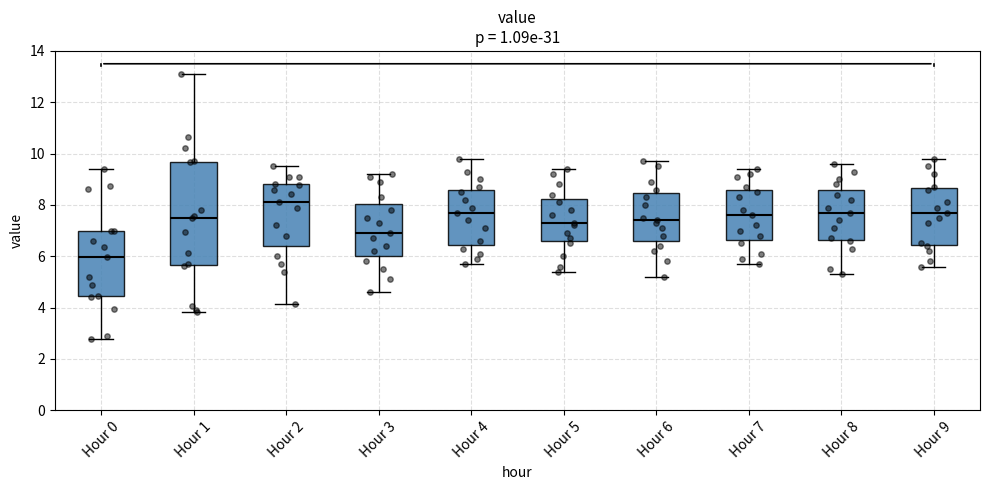

Reading left to right, read every box against the y-axis: the position of its median line, the range the box covers, and the ends of its whiskers. The values are not printed on the chart, so give them approximately, as read against the axis.

Hour 0: median 6.0, box 4.4 to 7.0, whiskers 2.8 to 9.4
Hour 1: median 7.6, box 5.6 to 9.6, whiskers 3.8 to 13.2
Hour 2: median 8.2, box 6.4 to 8.8, whiskers 4.2 to 9.6
Hour 3: median 7.0, box 6.0 to 8.0, whiskers 4.6 to 9.2
Hour 4: median 7.8, box 6.4 to 8.6, whiskers 5.8 to 9.8
Hour 5: median 7.4, box 6.6 to 8.2, whiskers 5.4 to 9.4
Hour 6: median 7.4, box 6.6 to 8.4, whiskers 5.2 to 9.8
Hour 7: median 7.6, box 6.6 to 8.6, whiskers 5.8 to 9.4
Hour 8: median 7.8, box 6.6 to 8.6, whiskers 5.4 to 9.6
Hour 9: median 7.8, box 6.4 to 8.6, whiskers 5.6 to 9.8